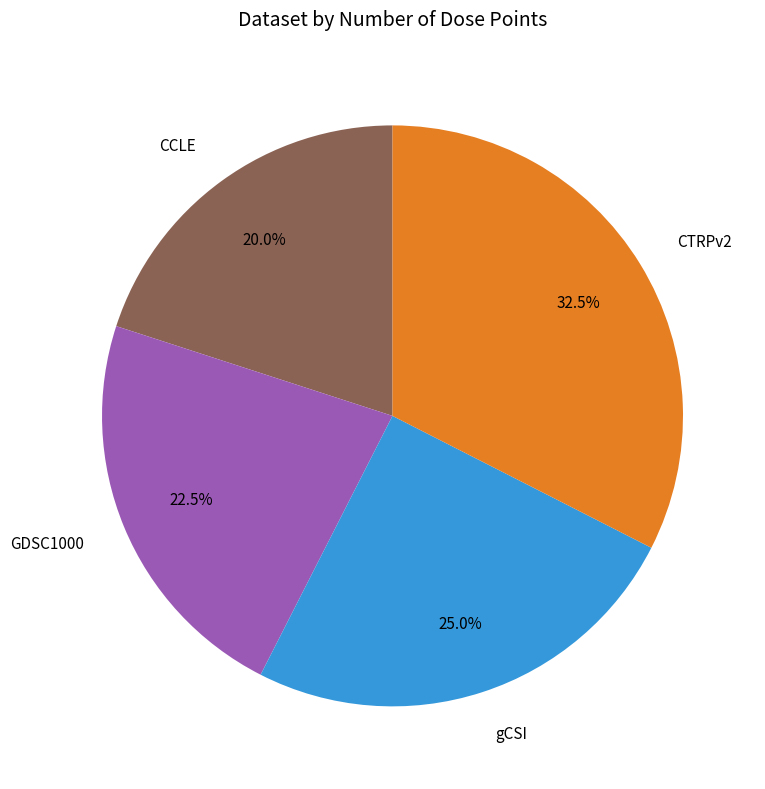

Approximately how many times larger is the value at GDSC1000 compared to CTRPv2?

0.7